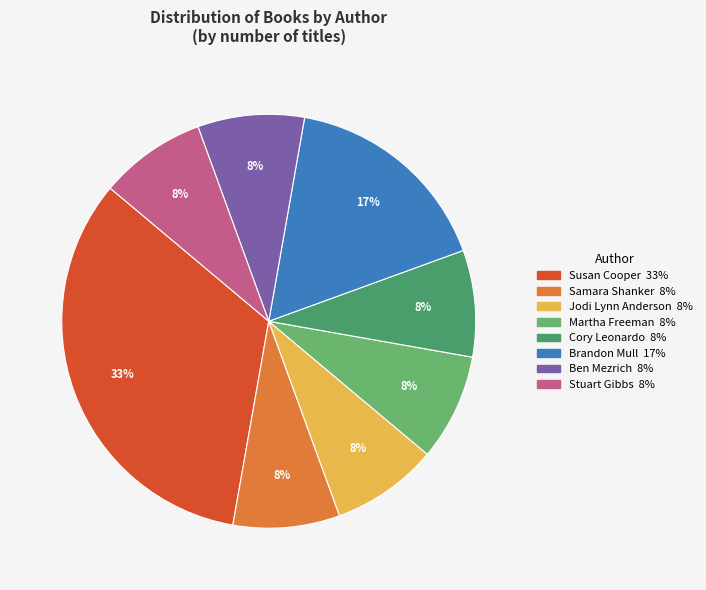

Is there a majority slice in this chart?

No